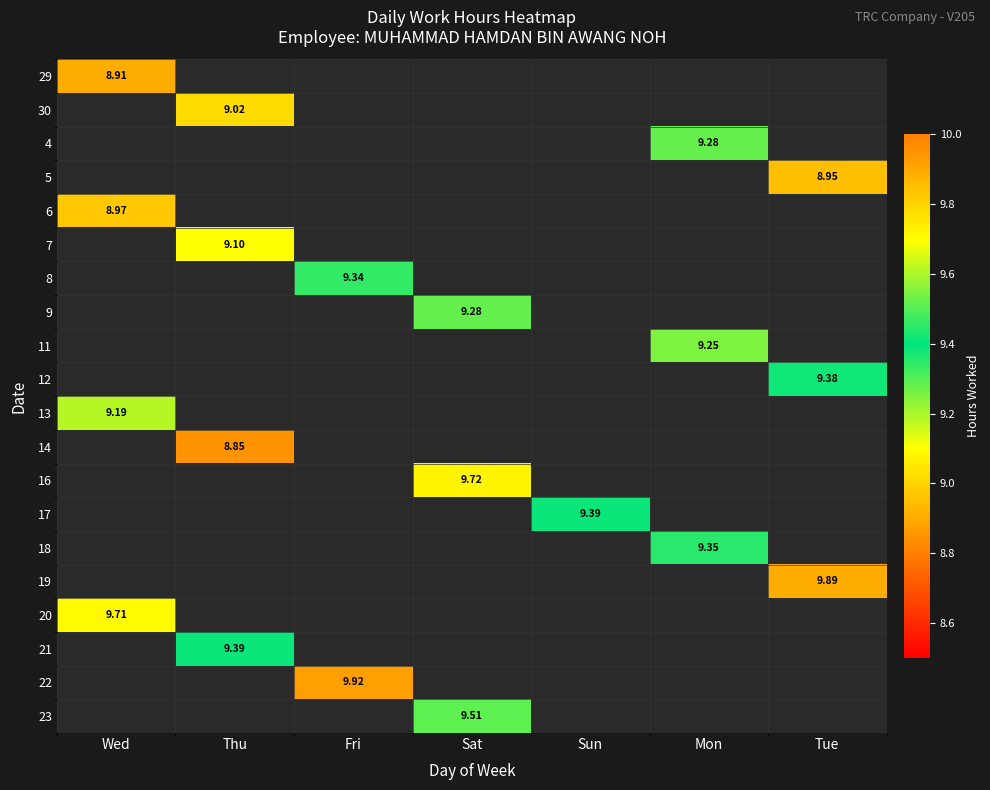

What is the sum of all 6 values?

9.0